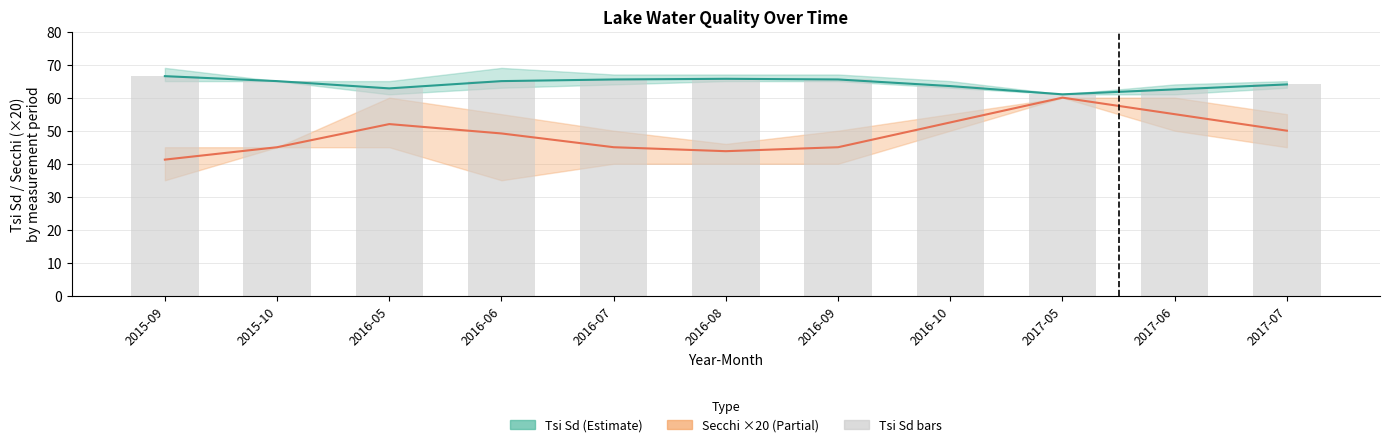

Which has a higher value, 2016-10 or 2016-07?

2016-07